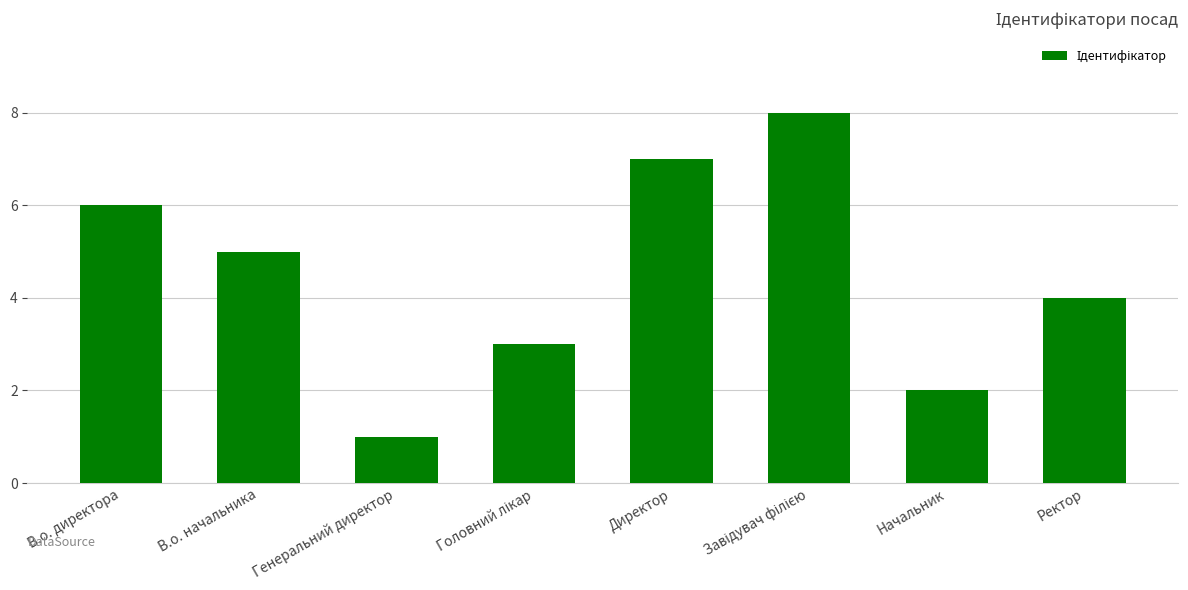

What is the label of the 2nd bar from the right?

Начальник